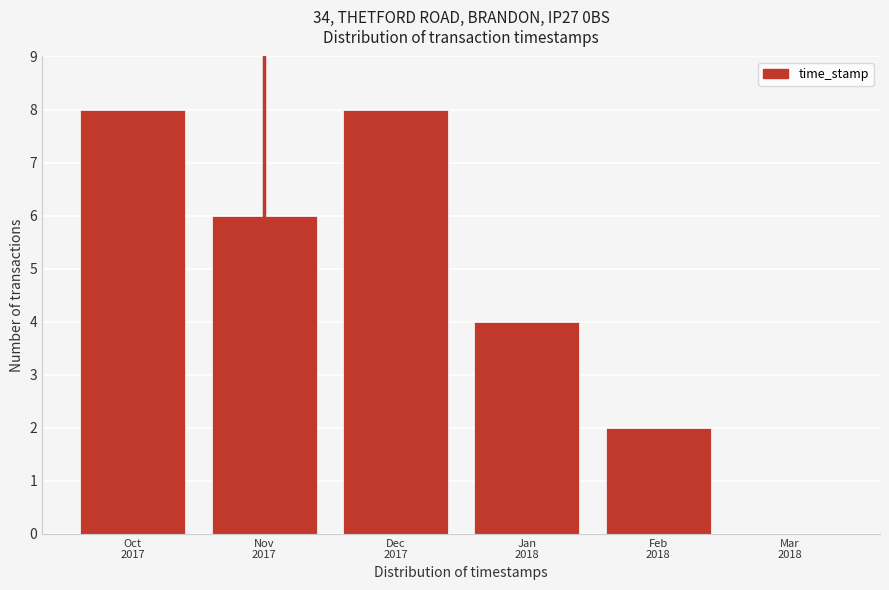

What is the sum of all values?

28